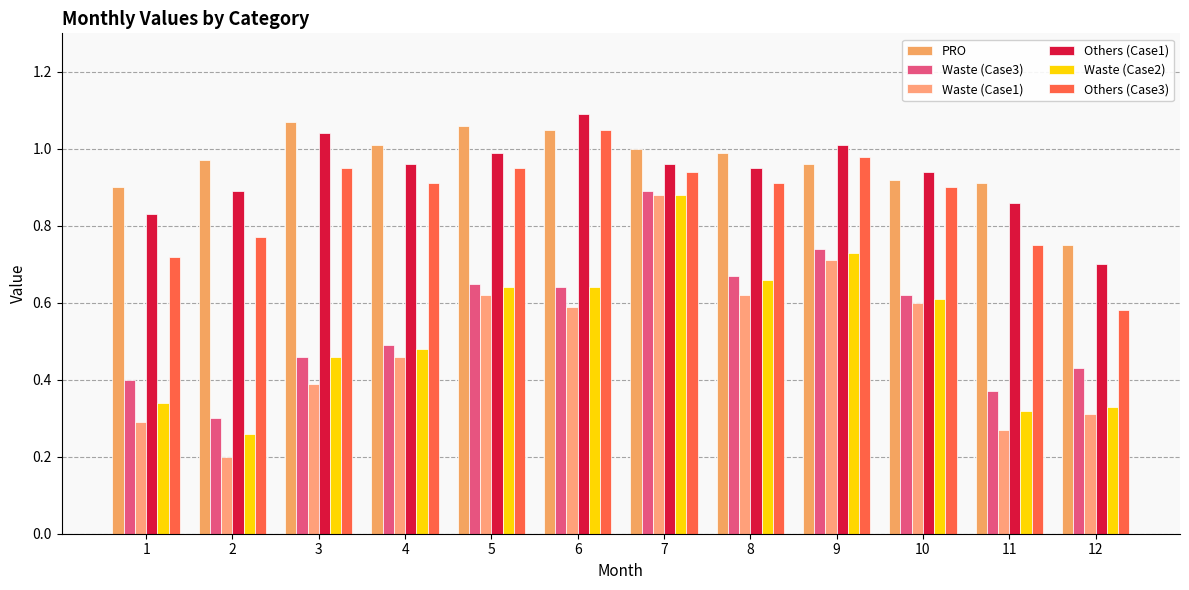

Which series has the widest spread of values?

Waste (Case1)